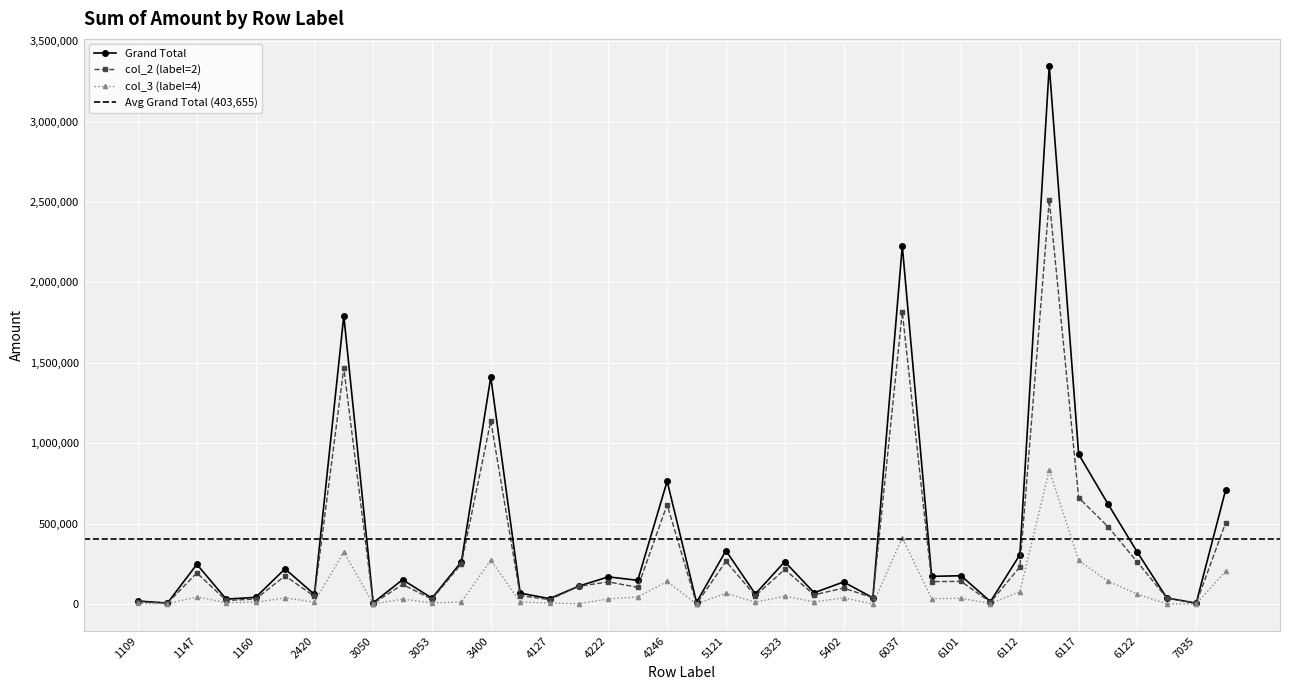

Does the chart display data point markers on the line(s)?

Yes